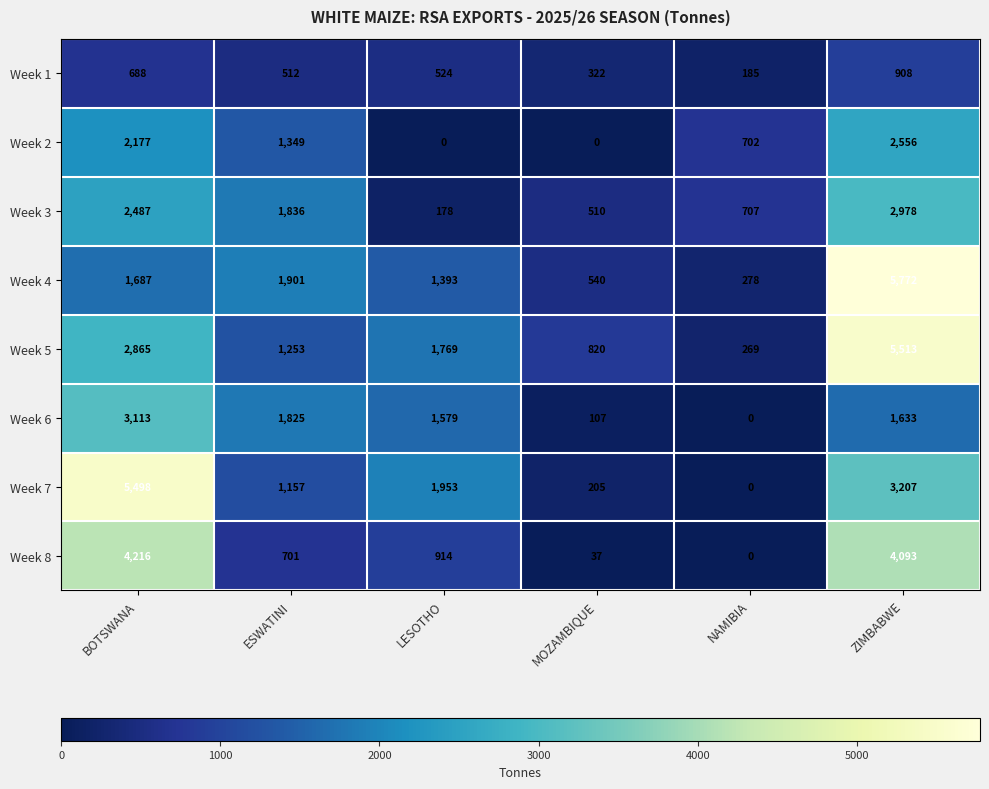

What is the difference between the maximum and second lowest values in the Week 8 series?

4179